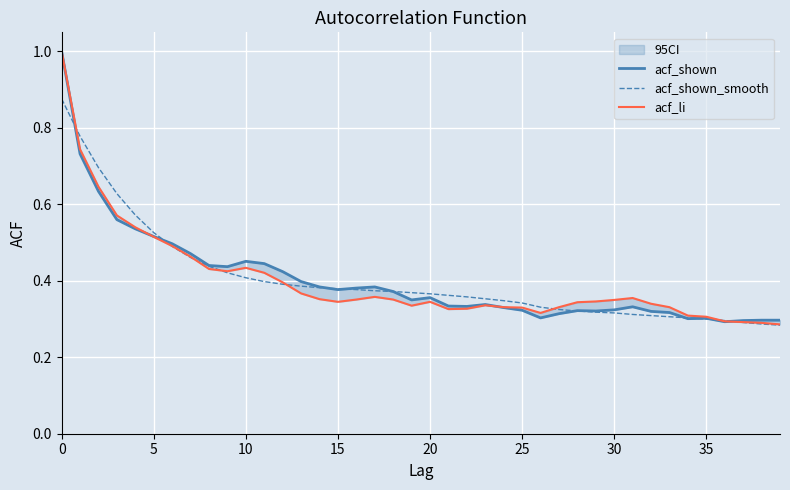

Where is acf_shown_smooth nearest to the value 0?

39